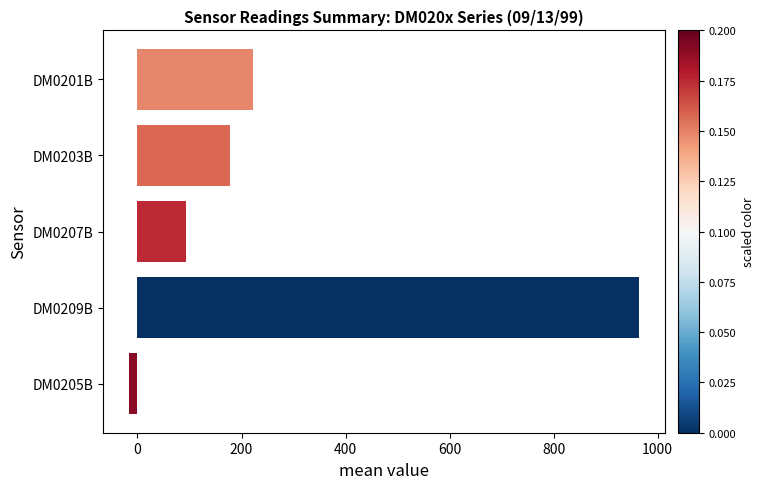

What is the difference between the maximum and minimum values?

981.8